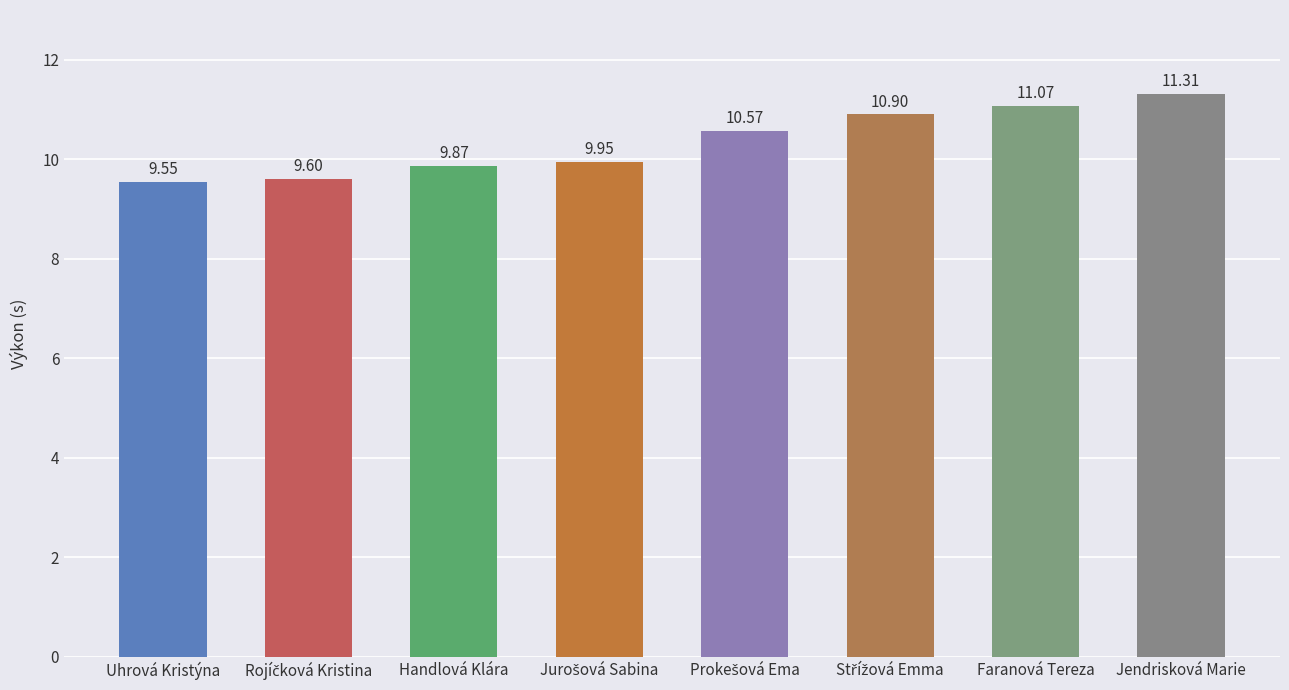

Is it true that the value at Handlová Klára is 2.5?

False